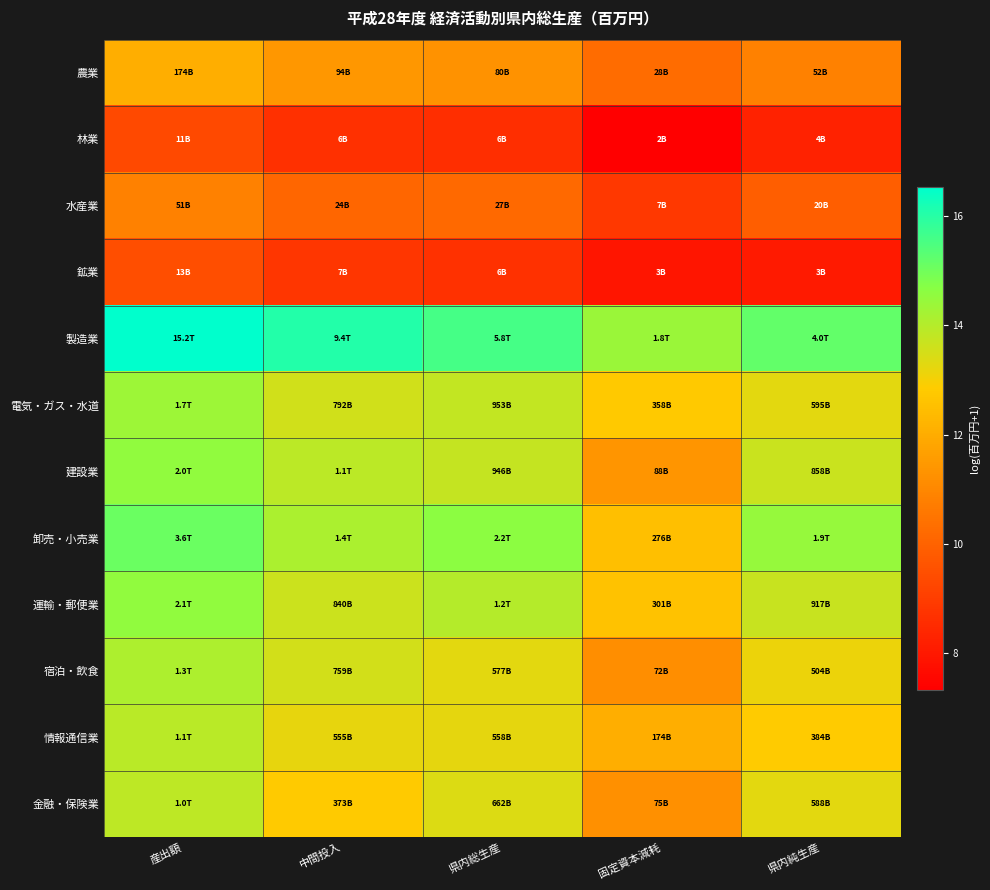

What is the difference between the highest and lowest values at 県内純生産?

7.1